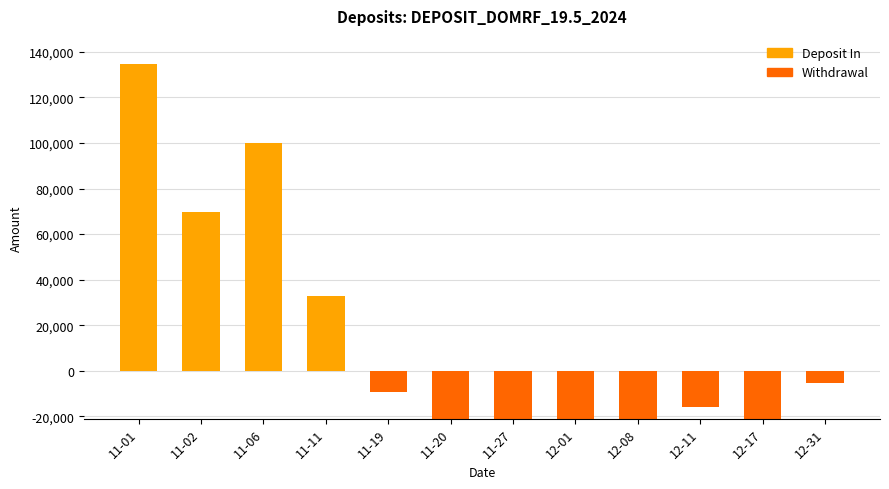

Is it true that the value at 12-01 is -70000.0?

True